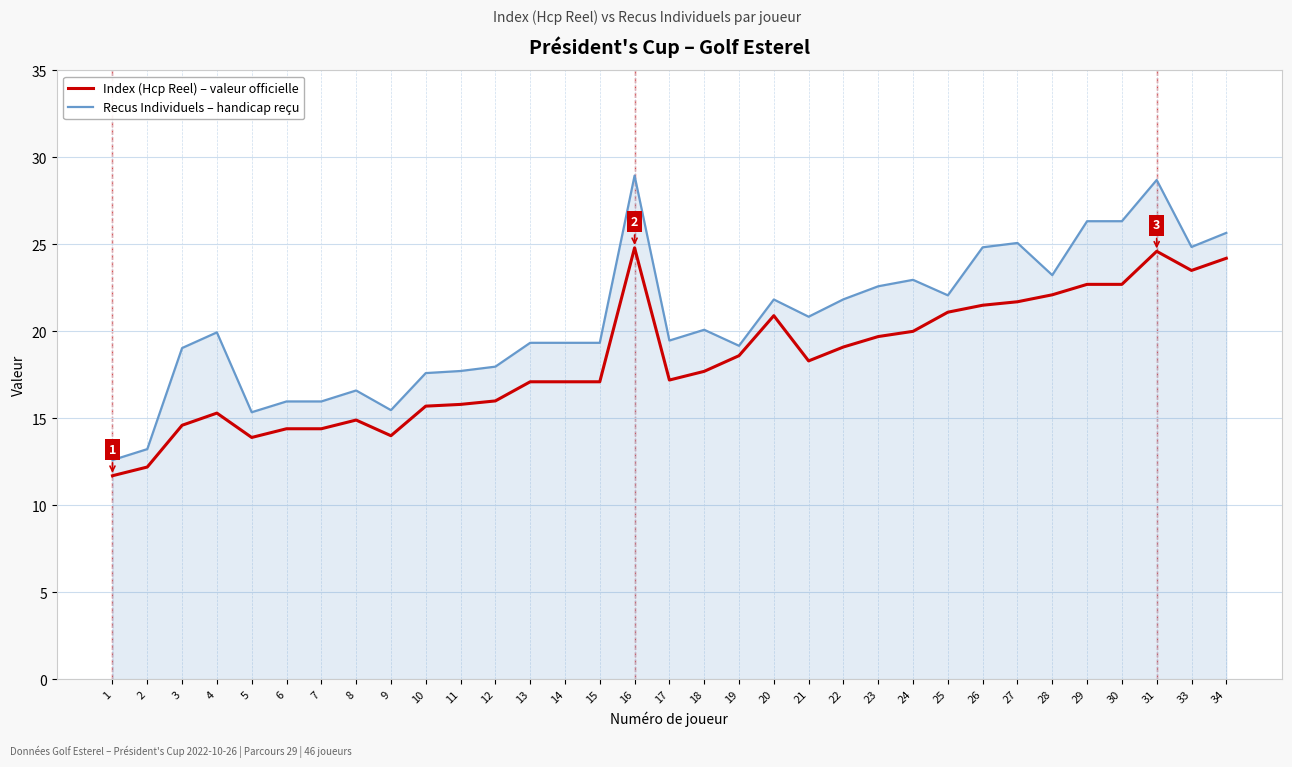

What is the approximate value of Index (Hcp Reel) – valeur officielle at 22?

19.1